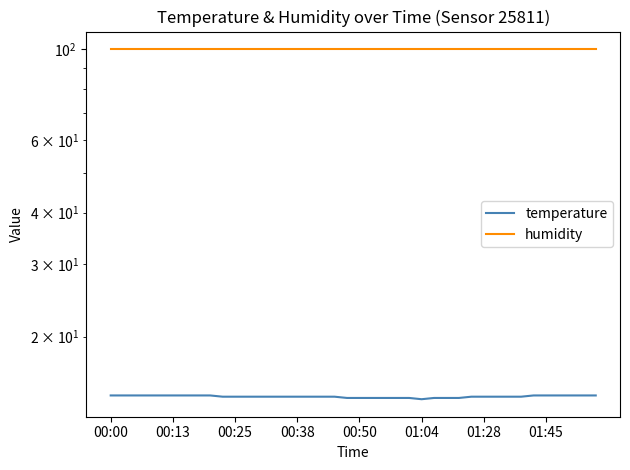

Is it true that temperature equals 23.5 at 00:13?

False